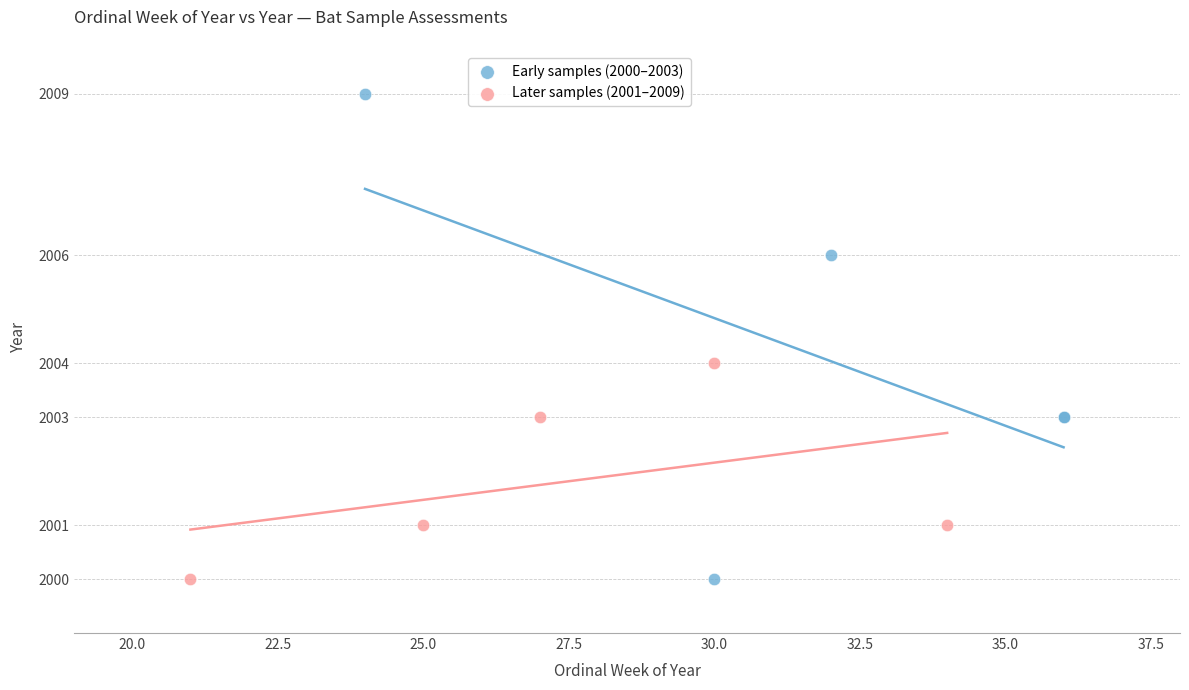

What are all the series names shown in the legend?

Early samples (2000–2003), Later samples (2001–2009)